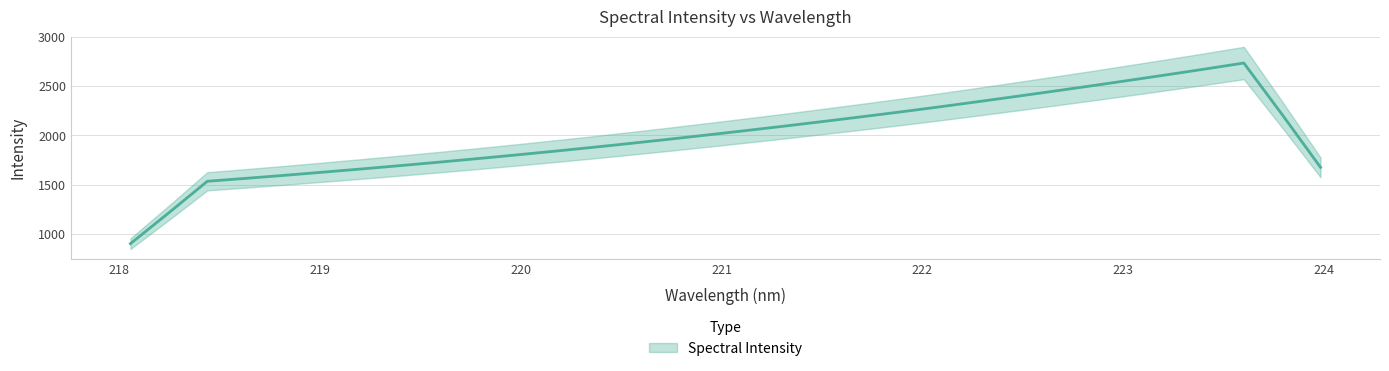

Between 218.8244 and 219.9712, which is larger?

219.9712